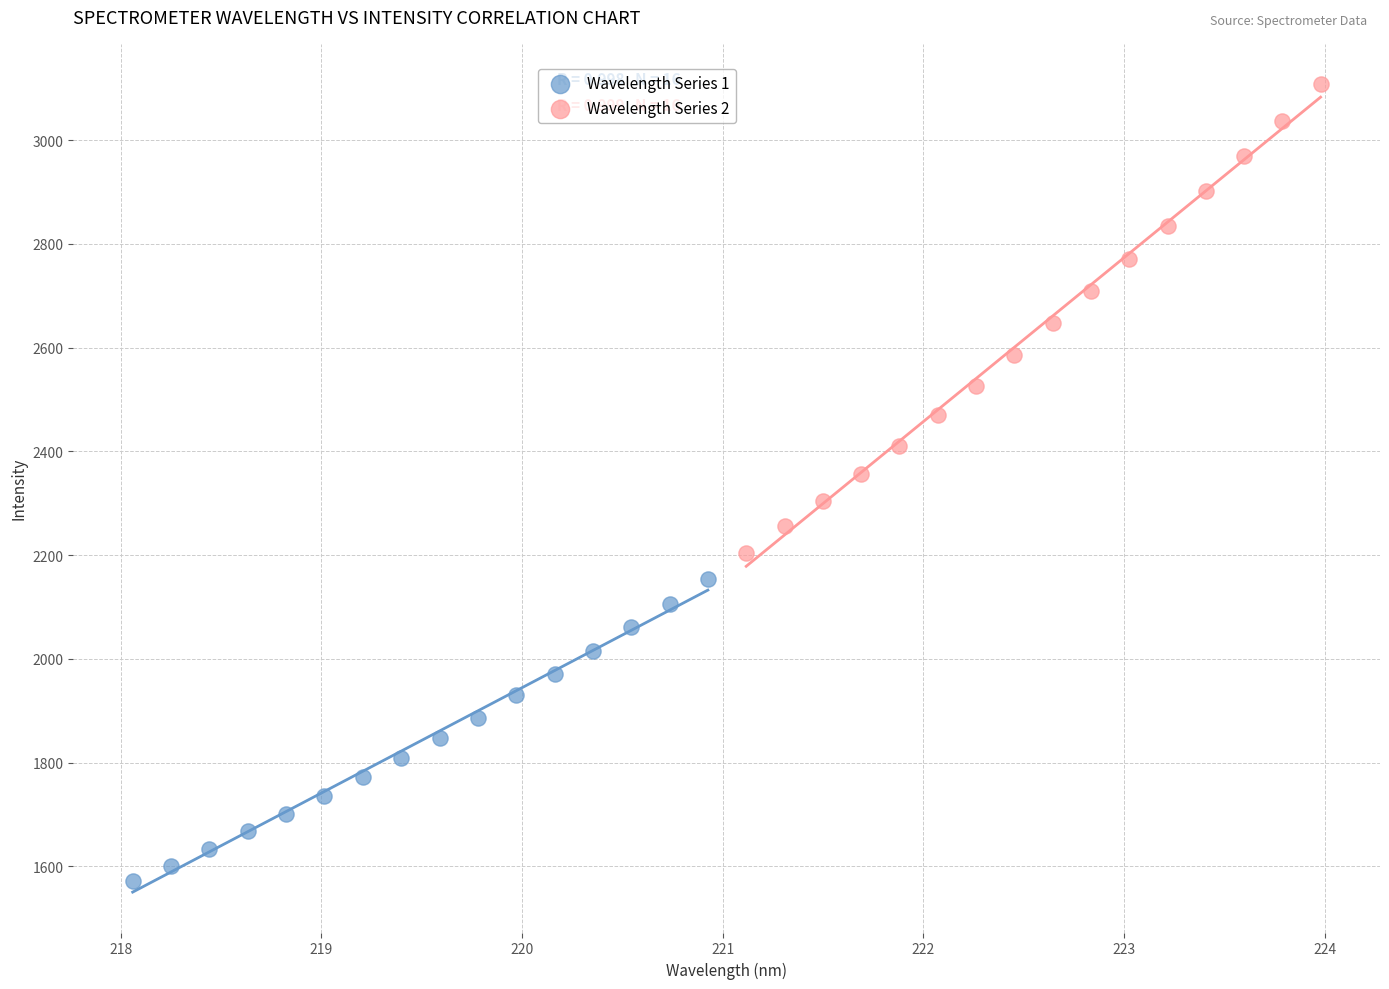

Which series has the largest Y range (max minus min)?

Wavelength Series 2